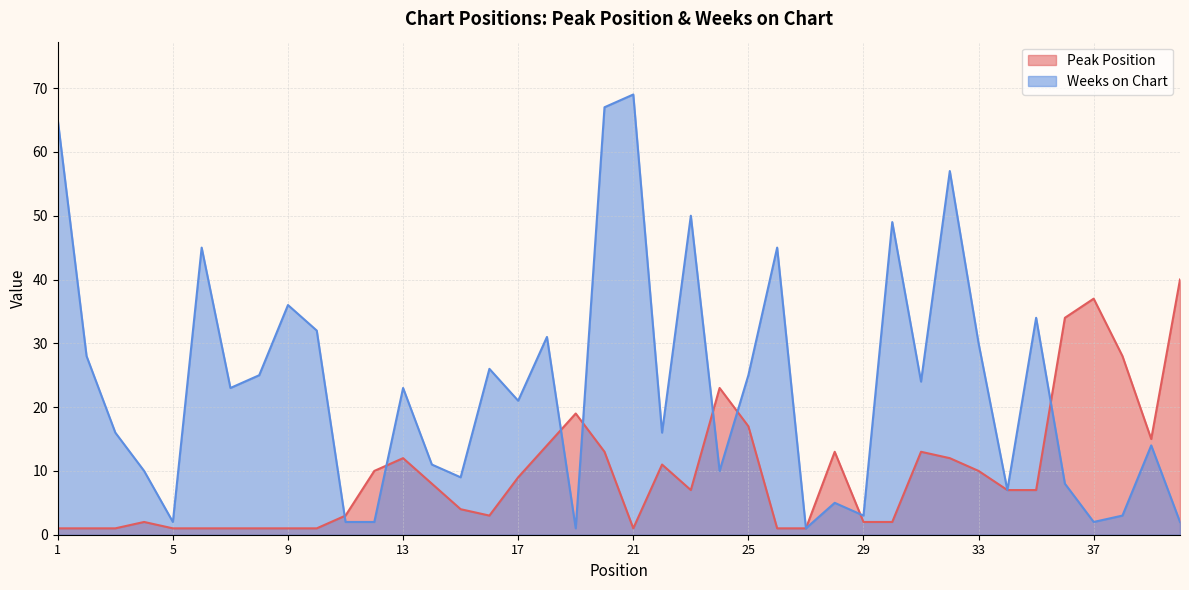

Between 15 and 36, which is larger?

36